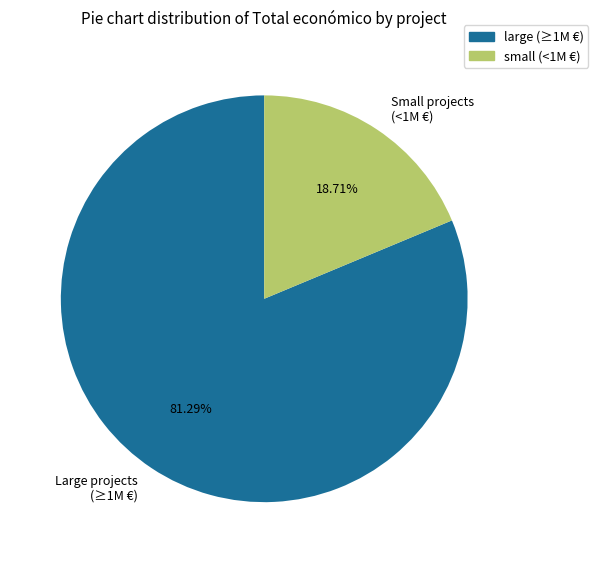

What is the largest slice in the pie chart?

Large projects (≥1M €)